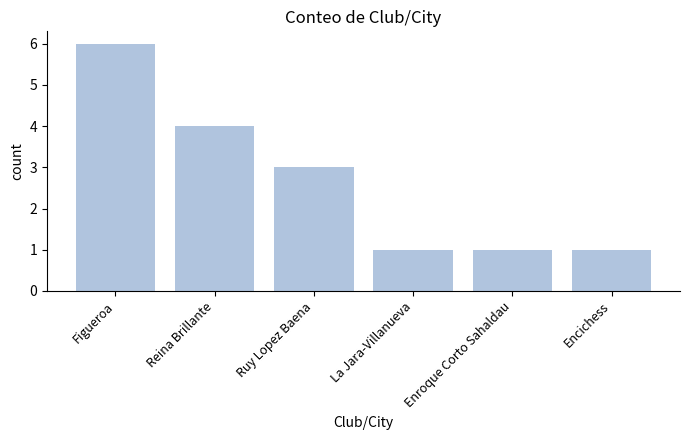

Count the values in the range 1 to 4.

5